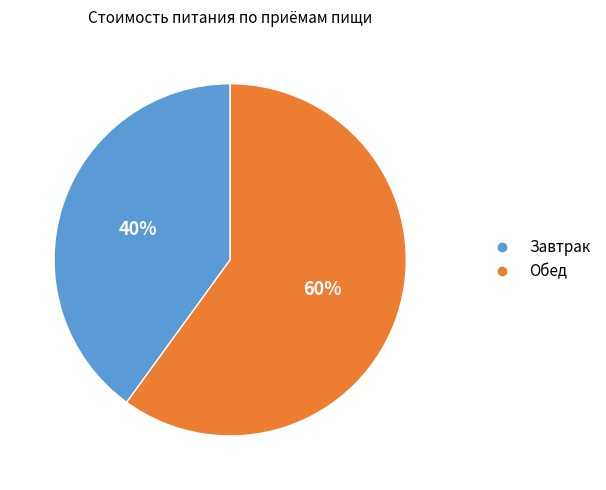

Rank the categories by value from highest to lowest.

Обед, Завтрак